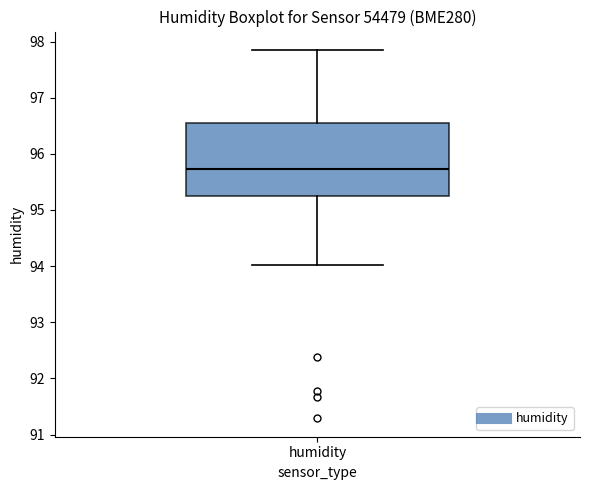

Transcribe this box plot: give where the median line is, the range the box spans, and where the two whiskers end, as read against the y-axis. The values are not printed on the chart, so give them approximately, as read against the axis.

median 95.7, box 95.3 to 96.5, whiskers 94.0 to 97.9